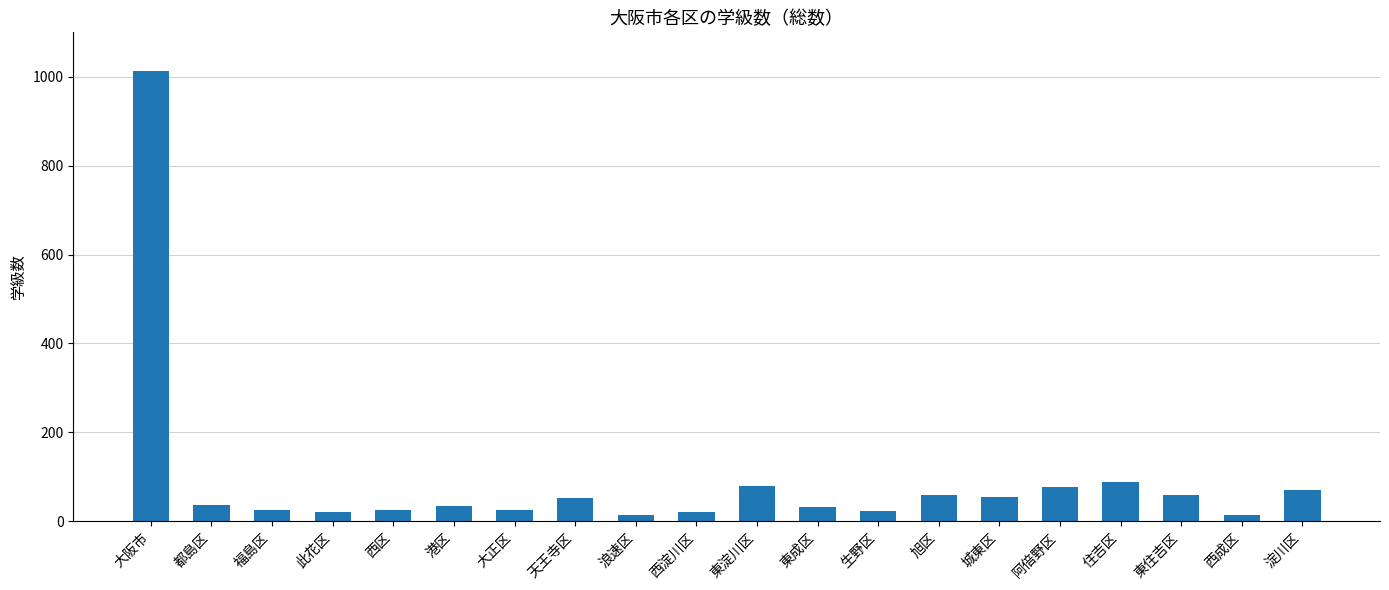

Read the value at 大正区, to the nearest 10.

20